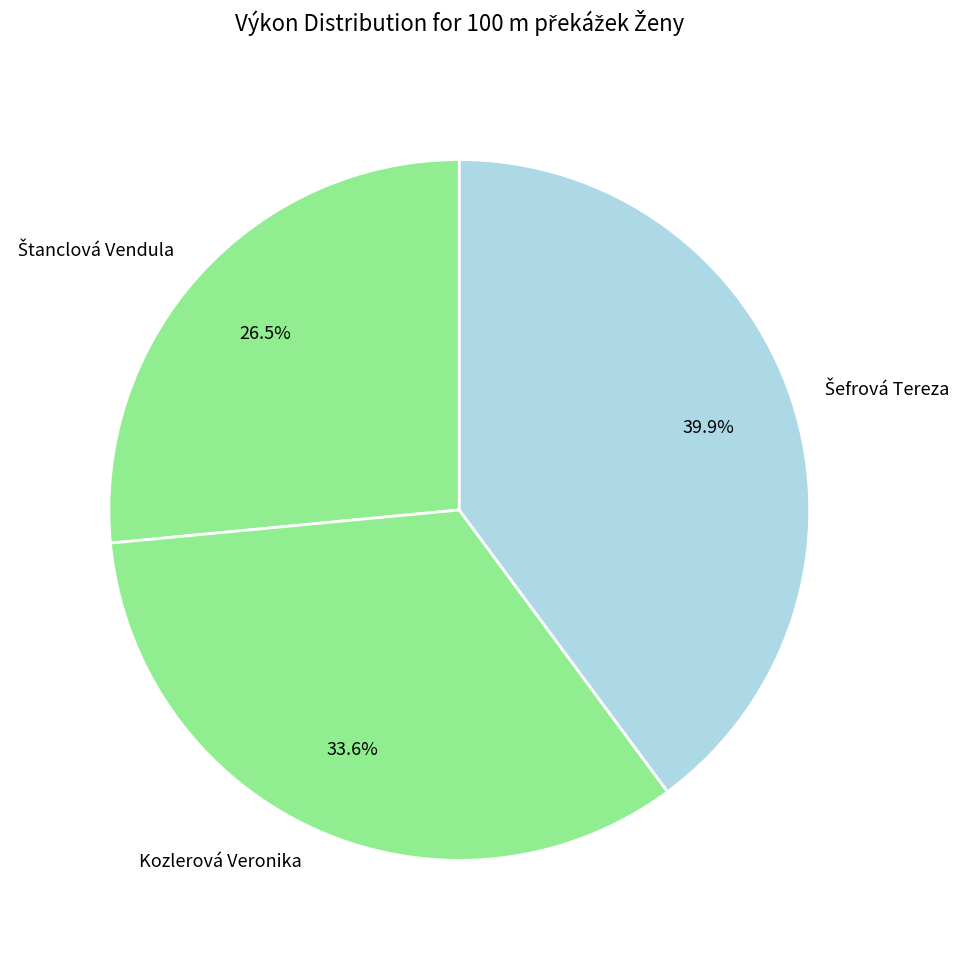

To the nearest percent, what percentage of the pie is Kozlerová Veronika?

34%